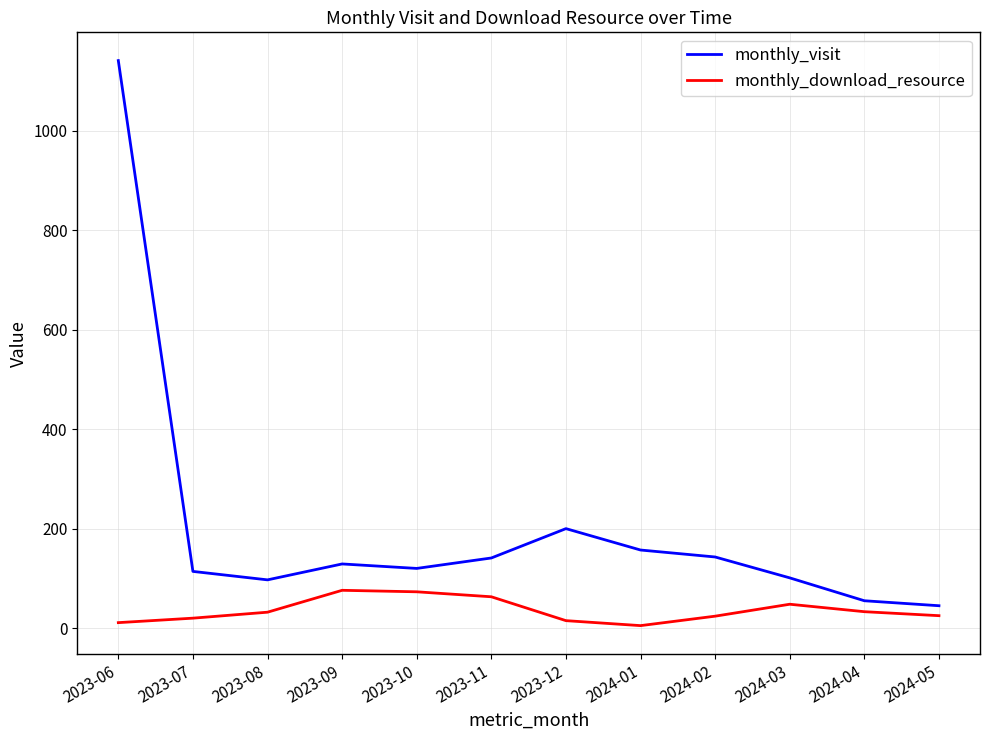

List the series in order of their peak value, lowest first.

monthly_download_resource, monthly_visit